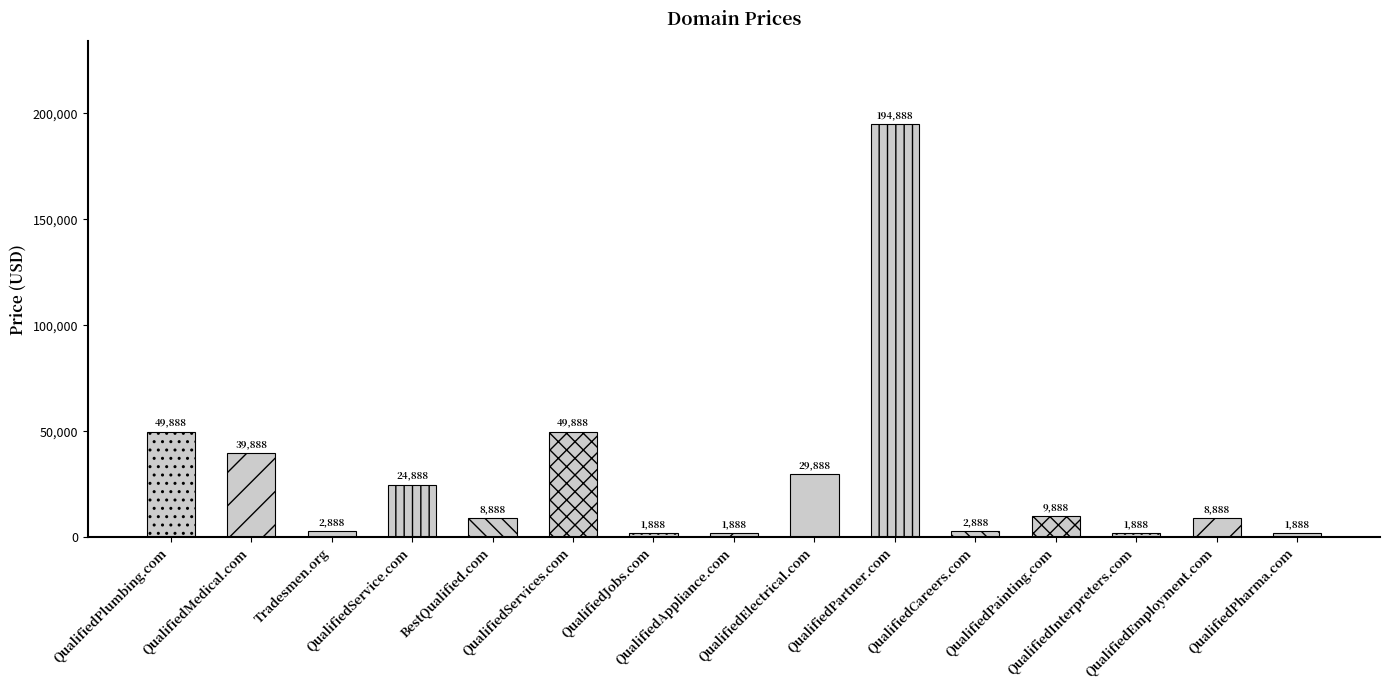

Reading left to right, transcribe all the data shown in this chart.

49888	39888	2888	24888	8888	49888	1888	1888	29888	194888	2888	9888	1888	8888	1888